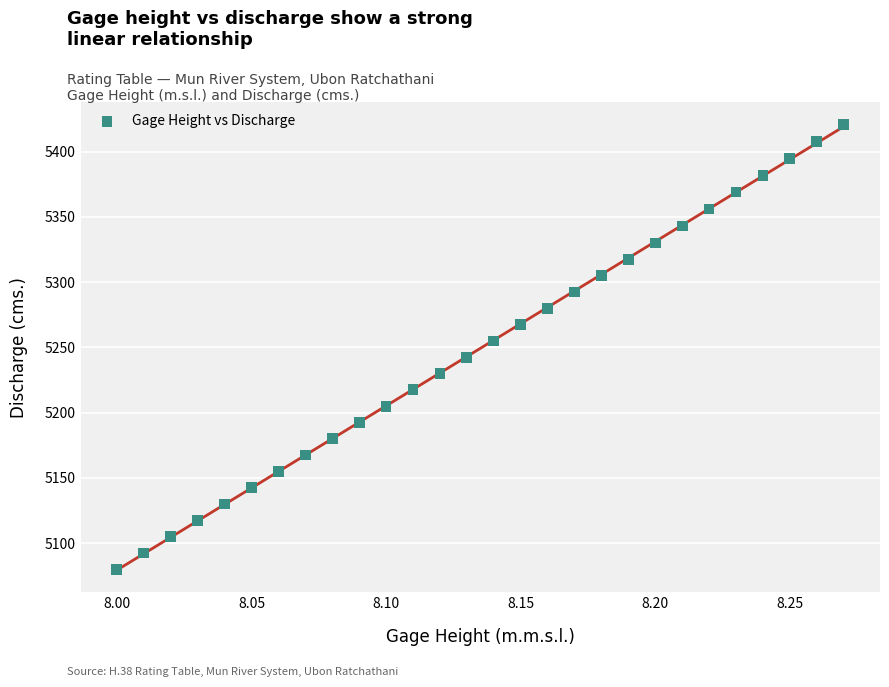

What is the range of X values (max minus min)?

0.3